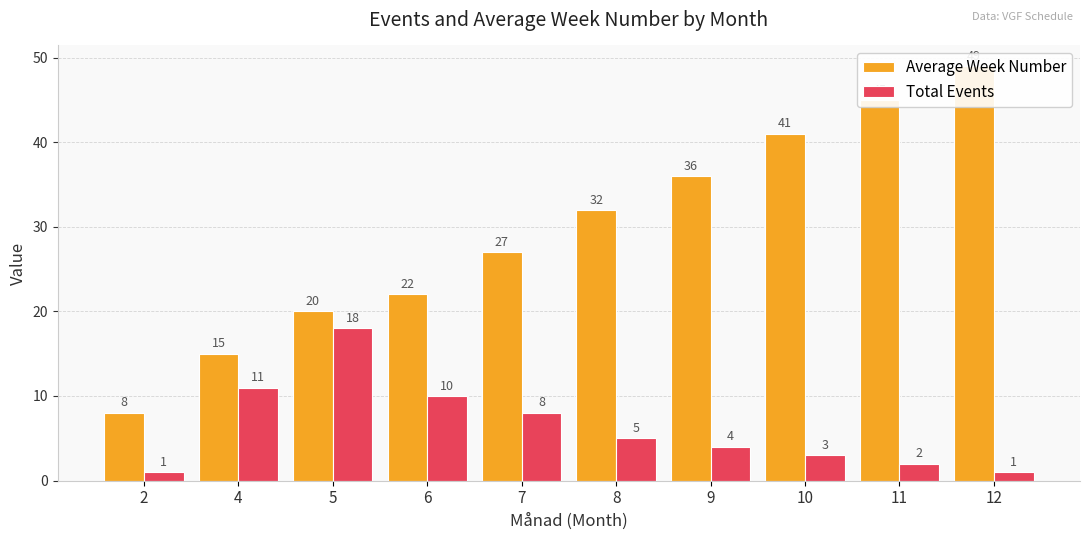

Where does the Total Events series first go above 5?

4